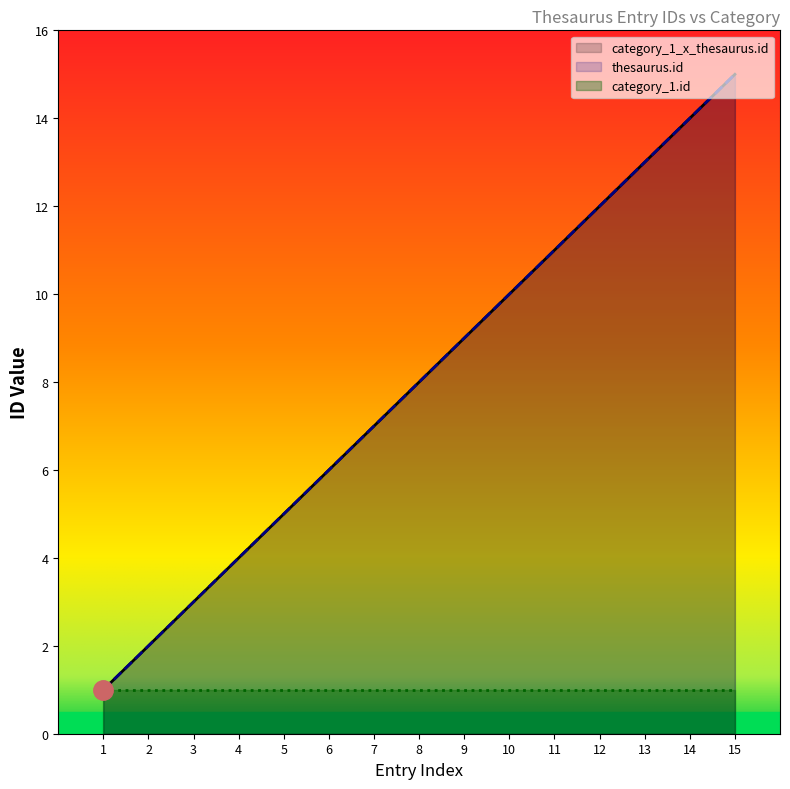

How many series are shown in this chart?

2